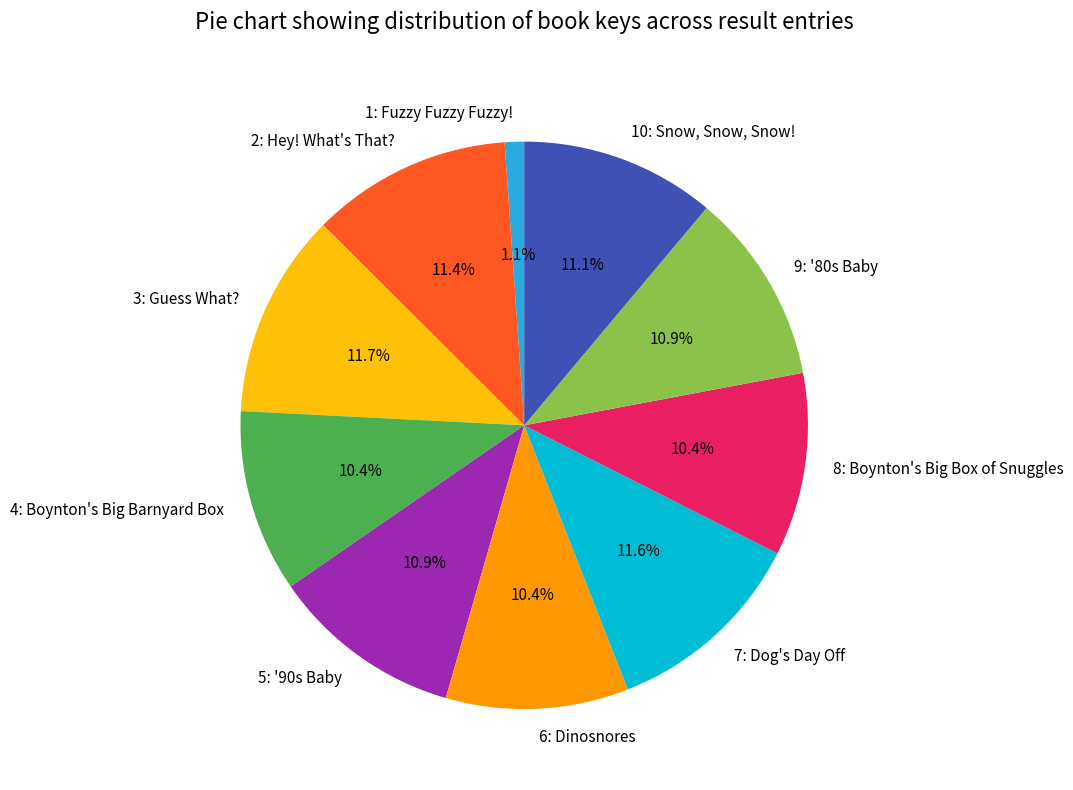

To the nearest percent, what is the difference between the largest and smallest slice percentages?

11%